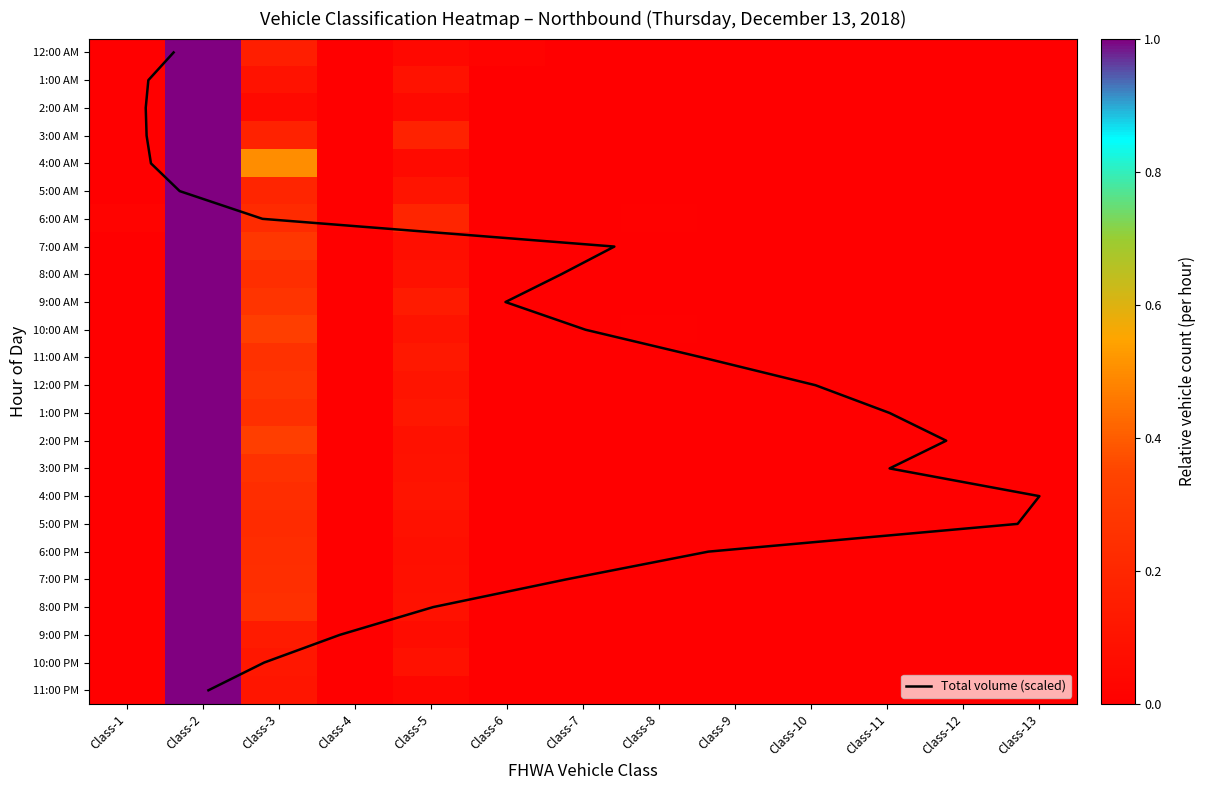

What is the difference between the second highest and minimum values in the 11:00 PM series?

0.1